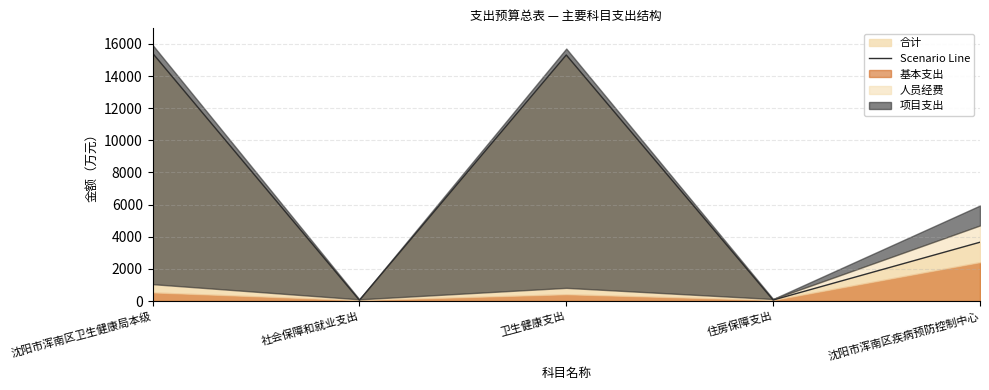

What is the maximum value shown in the chart?

15427.9